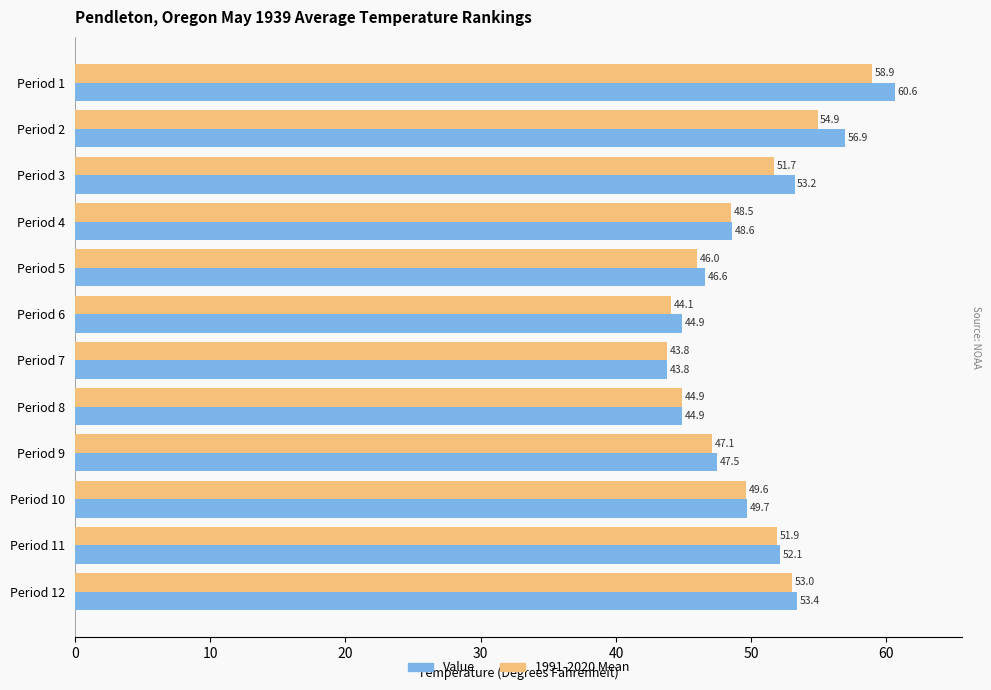

Rank the categories by 1991-2020 Mean value from highest to lowest.

Period 1, Period 2, Period 12, Period 11, Period 3, Period 10, Period 4, Period 9, Period 5, Period 8, Period 6, Period 7